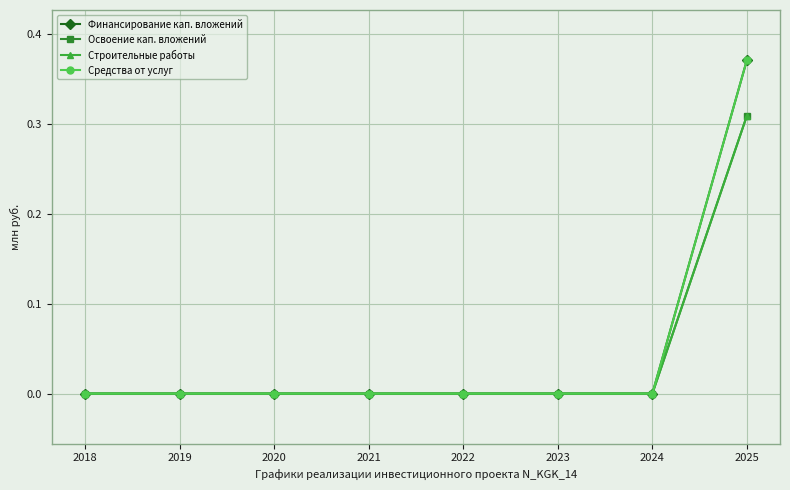

Does the chart have visible grid lines?

Yes